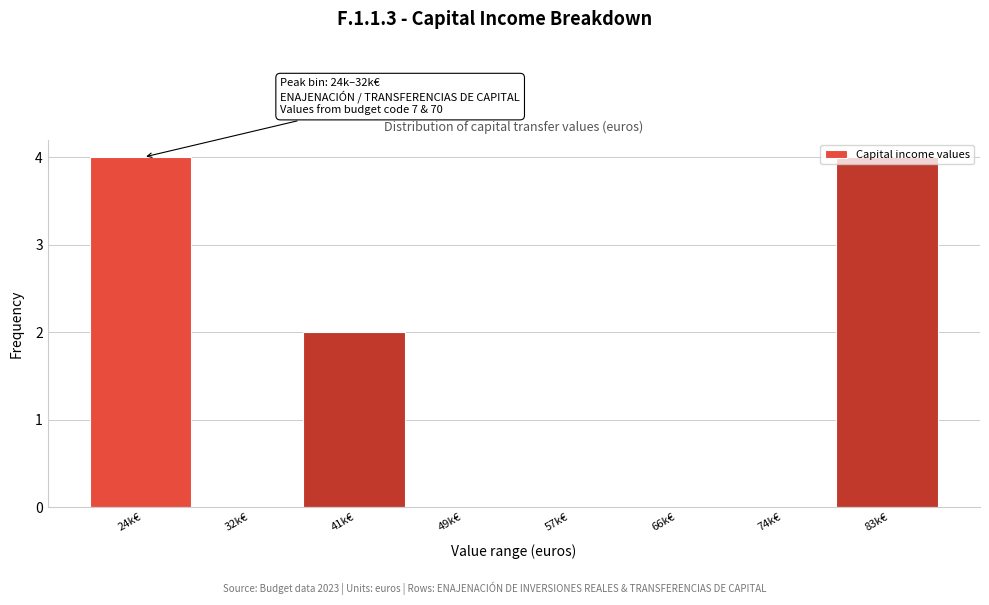

The chart shows a value of 5 at 83k€. True or false?

False